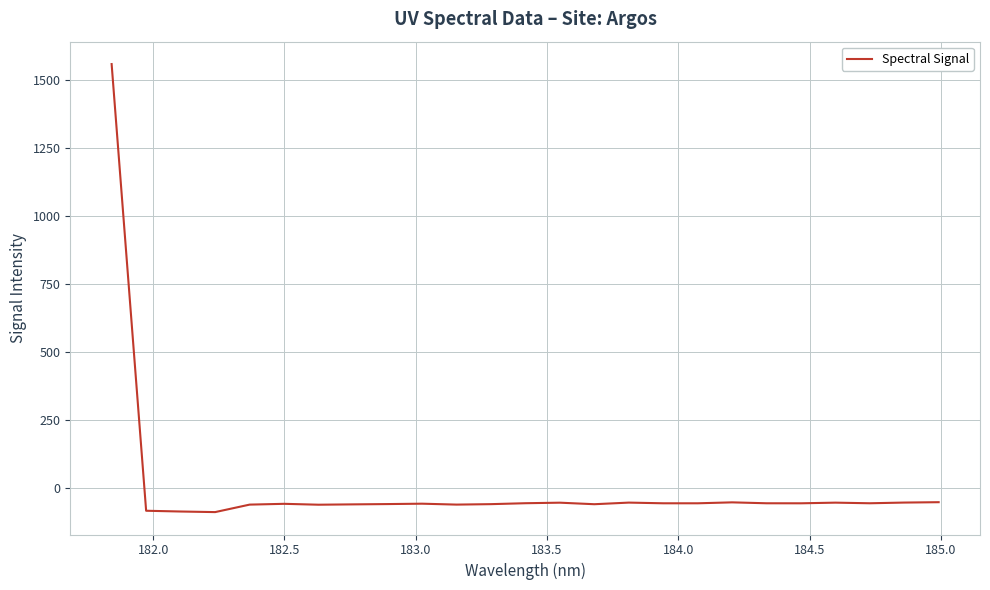

What is the smallest value displayed?

-89.4